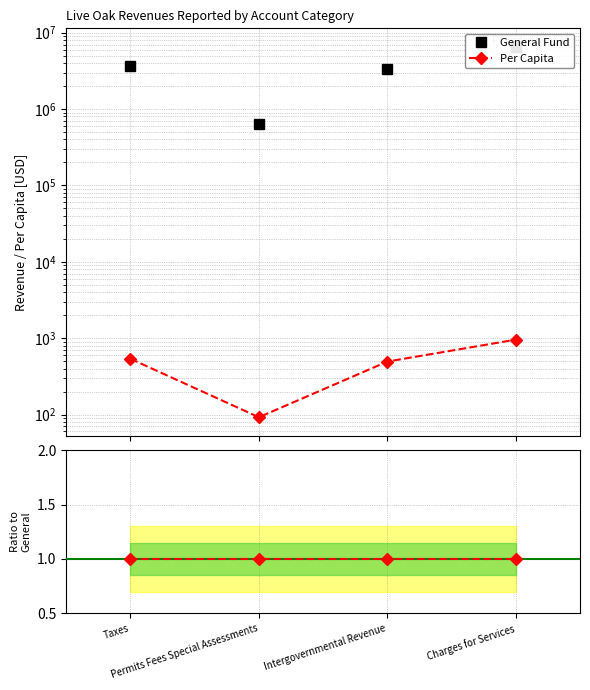

True or false: Per Capita has more than 0 points higher than both neighbors.

False